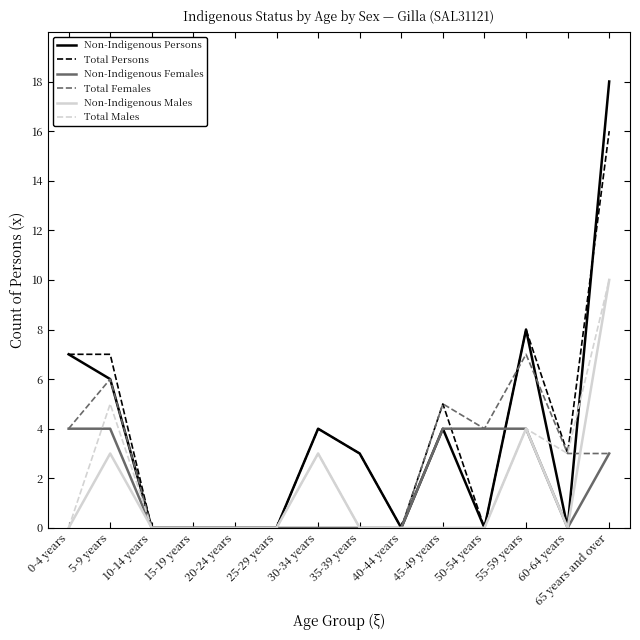

Is the value of Total Females at 65 years and over greater than the value of Total Persons at 65 years and over?

No